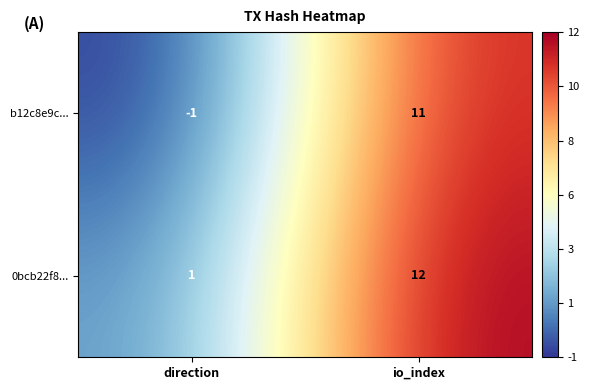

Where is b12c8e9c... nearest to the value 5?

direction